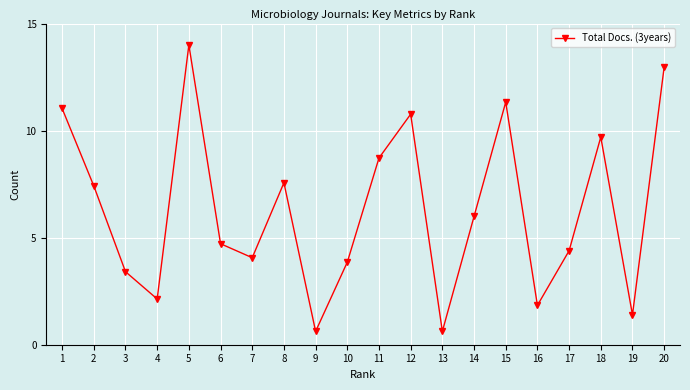

What is the ratio of the value at 6 to the value at 12?

0.4